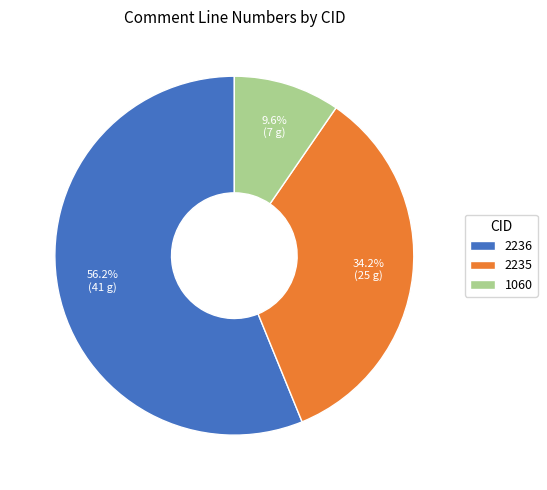

To the nearest percent, what is the difference between the largest and smallest slice percentages?

47%